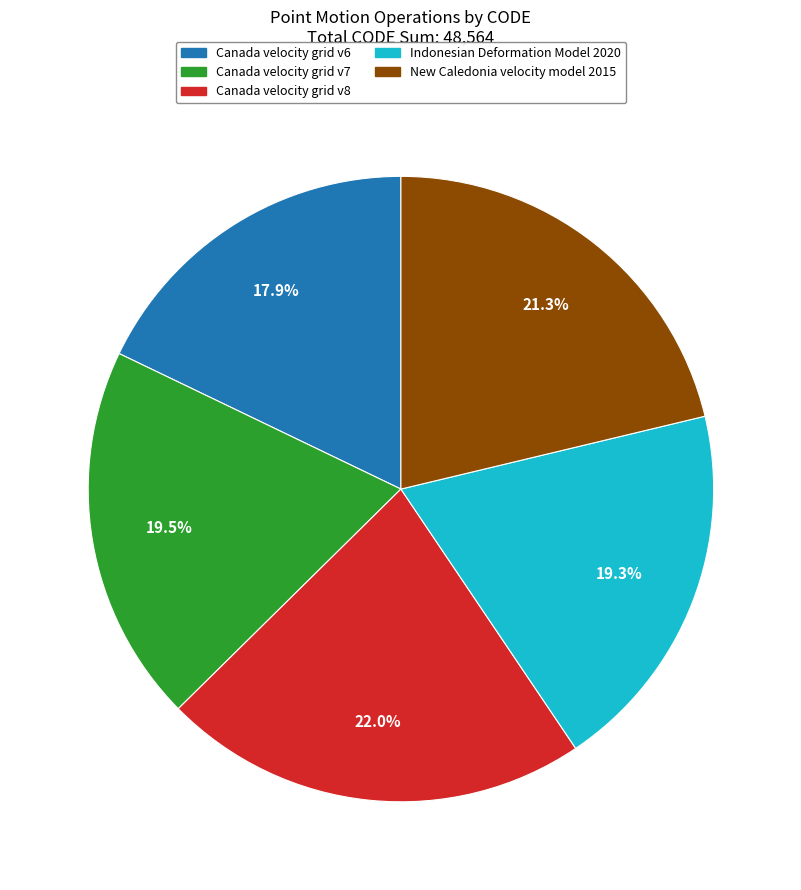

What is the largest slice in the pie chart?

Canada velocity grid v8